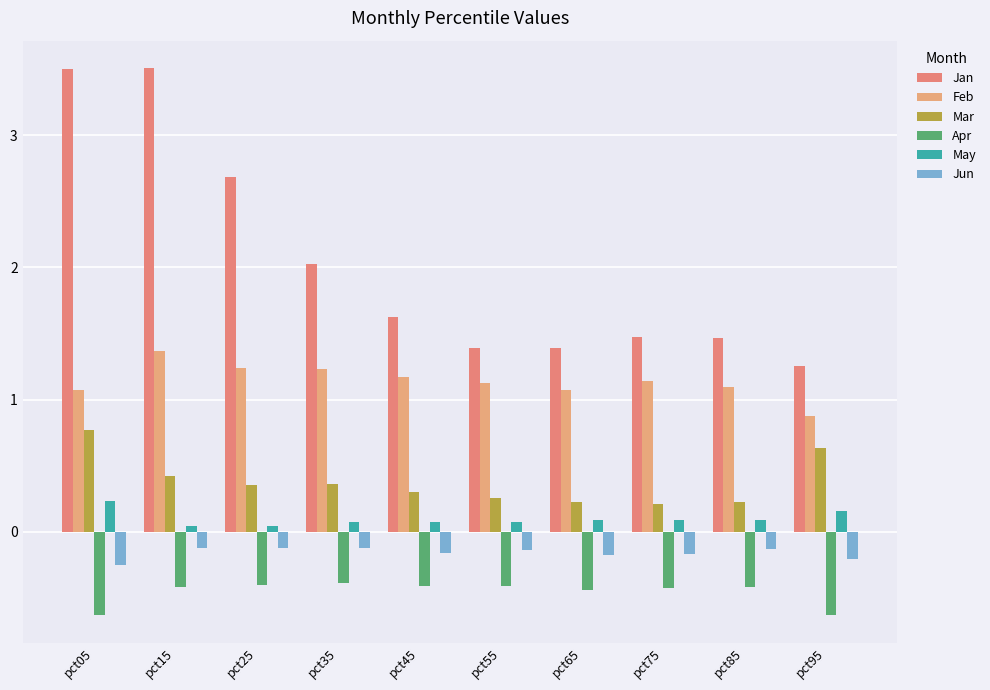

Reading left to right, extract all data points from this chart.

Jan: pct05=3.5	pct15=3.5	pct25=2.7	pct35=2.0	pct45=1.6	pct55=1.4	pct65=1.4	pct75=1.5	pct85=1.5	pct95=1.3
Feb: pct05=1.1	pct15=1.4	pct25=1.2	pct35=1.2	pct45=1.2	pct55=1.1	pct65=1.1	pct75=1.1	pct85=1.1	pct95=0.9
Mar: pct05=0.8	pct15=0.4	pct25=0.4	pct35=0.4	pct45=0.3	pct55=0.3	pct65=0.2	pct75=0.2	pct85=0.2	pct95=0.6
Apr: pct05=-0.6	pct15=-0.4	pct25=-0.4	pct35=-0.4	pct45=-0.4	pct55=-0.4	pct65=-0.4	pct75=-0.4	pct85=-0.4	pct95=-0.6
May: pct05=0.2	pct15=0.0	pct25=0.0	pct35=0.1	pct45=0.1	pct55=0.1	pct65=0.1	pct75=0.1	pct85=0.1	pct95=0.2
Jun: pct05=-0.2	pct15=-0.1	pct25=-0.1	pct35=-0.1	pct45=-0.2	pct55=-0.1	pct65=-0.2	pct75=-0.2	pct85=-0.1	pct95=-0.2